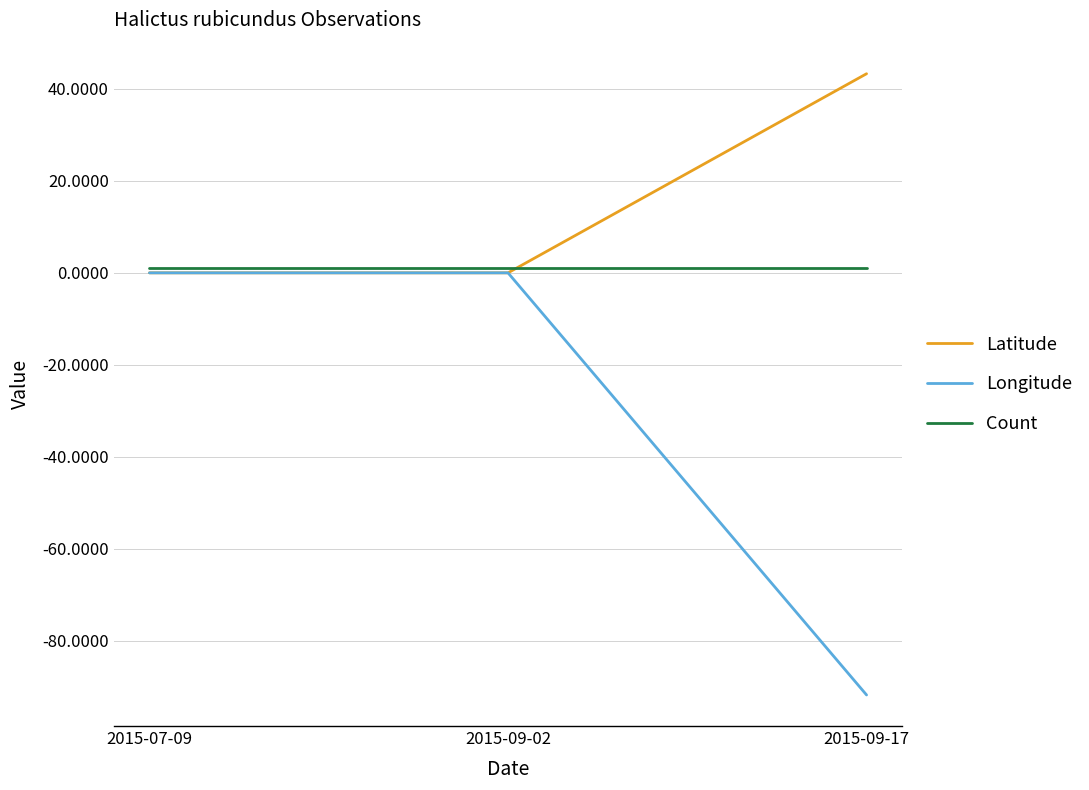

The value of Latitude at 2015-07-09 is -20.3. True or false?

False